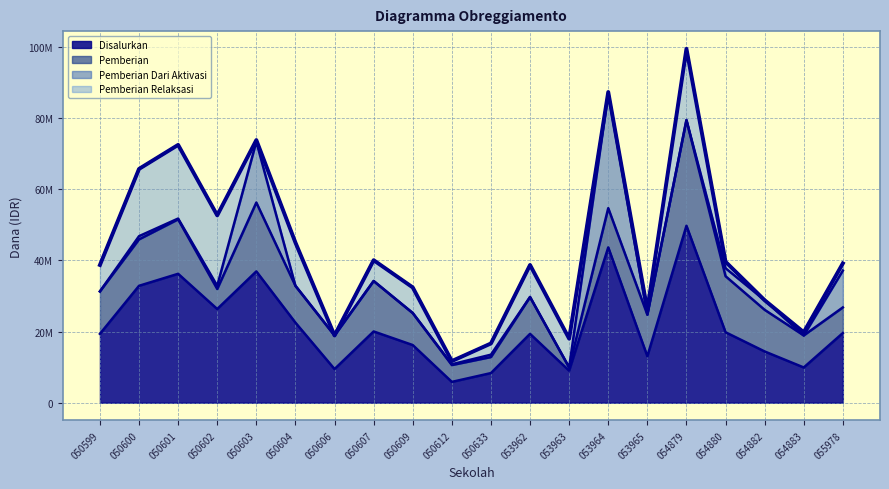

Which series has the widest spread of values?

Disalurkan